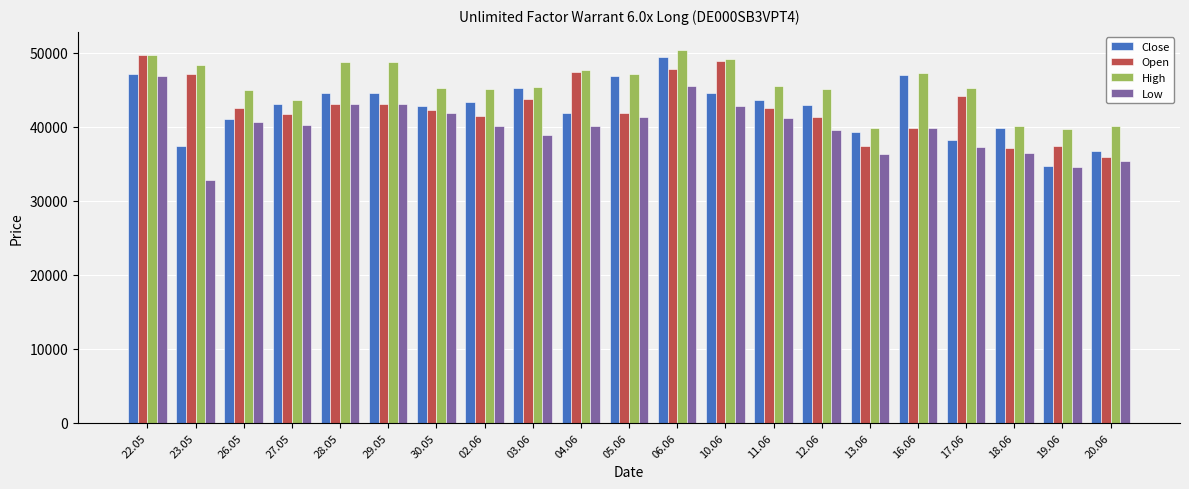

Read the Close value at 05.06, to the nearest 50.

46800